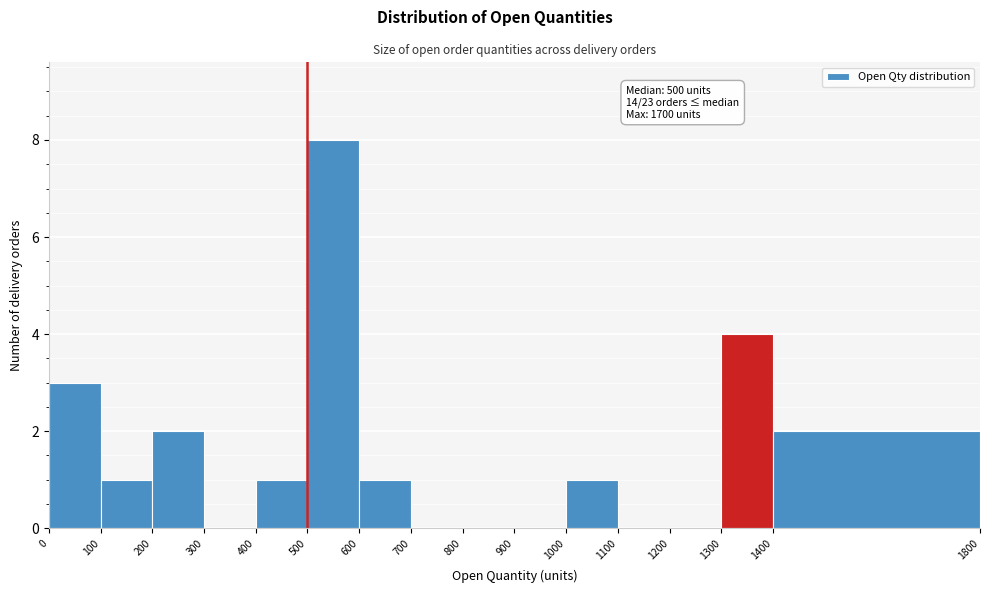

Which range on the x-axis has the tallest bar?

500 to 600